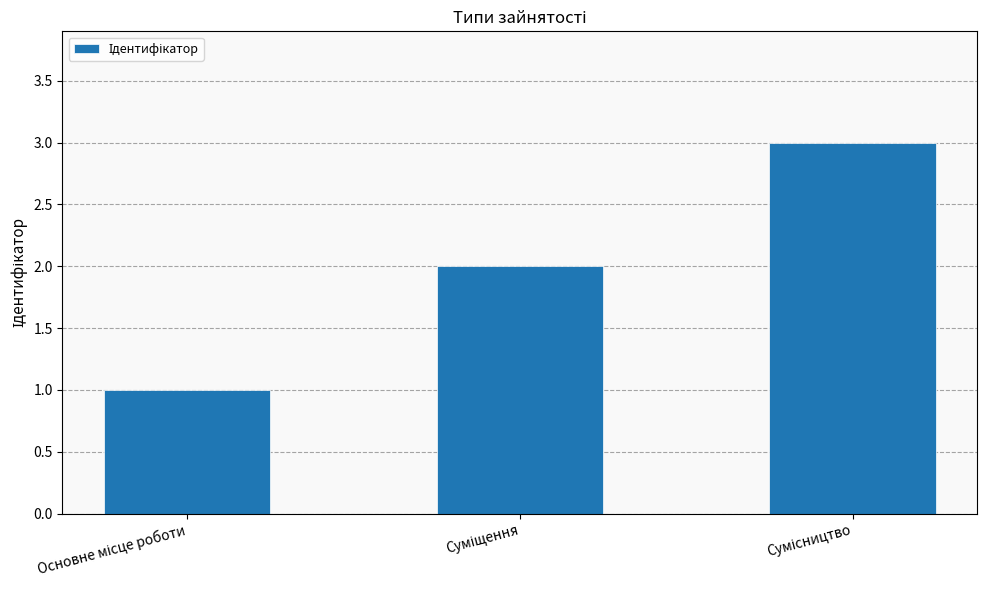

What is the greatest value displayed?

3